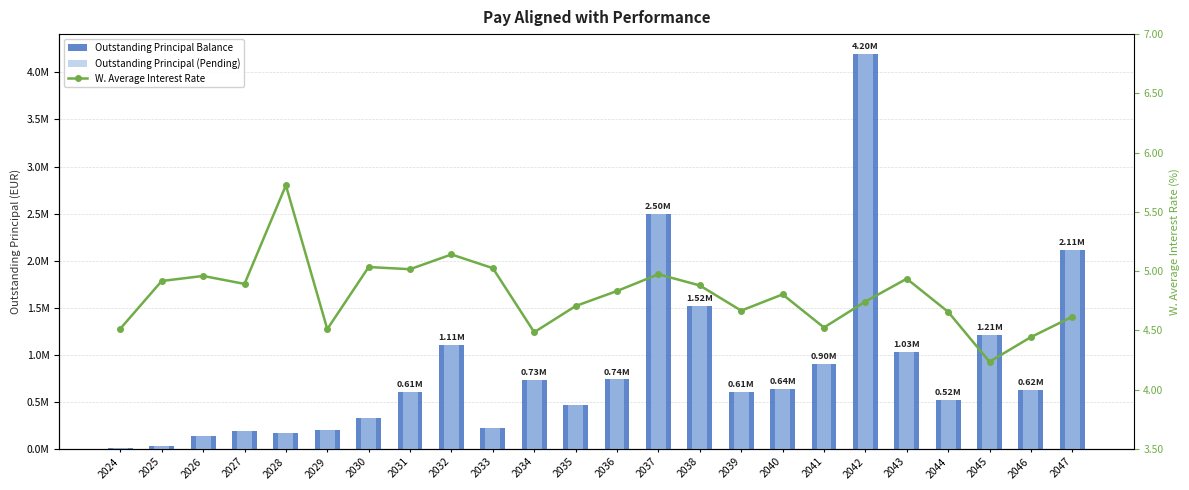

What is the approximate value of Outstanding Principal (Pending) at 2027?

186481.6